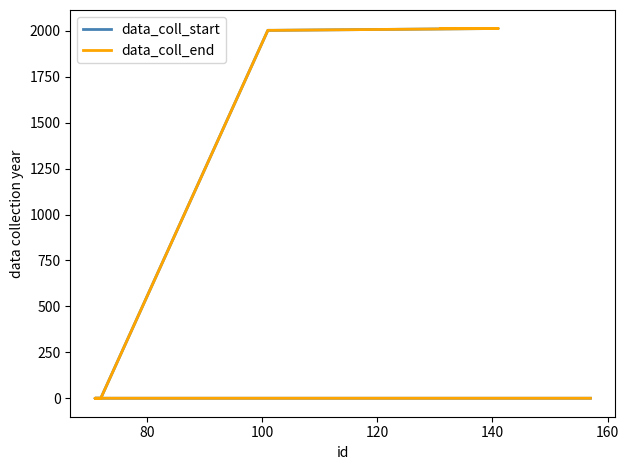

Which series has the largest range (max minus min)?

data_coll_start